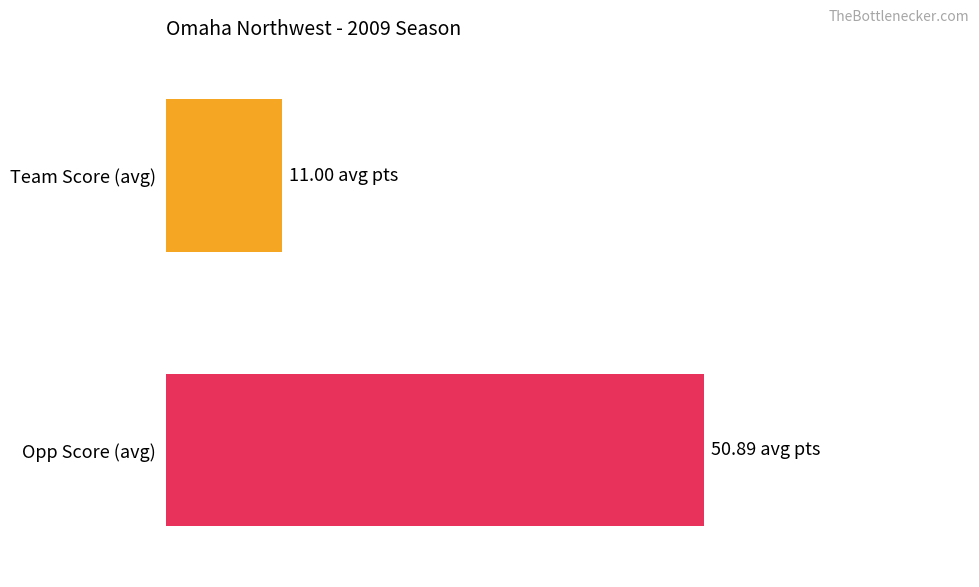

True or false: Team Score has a value of 14 at 38.

False